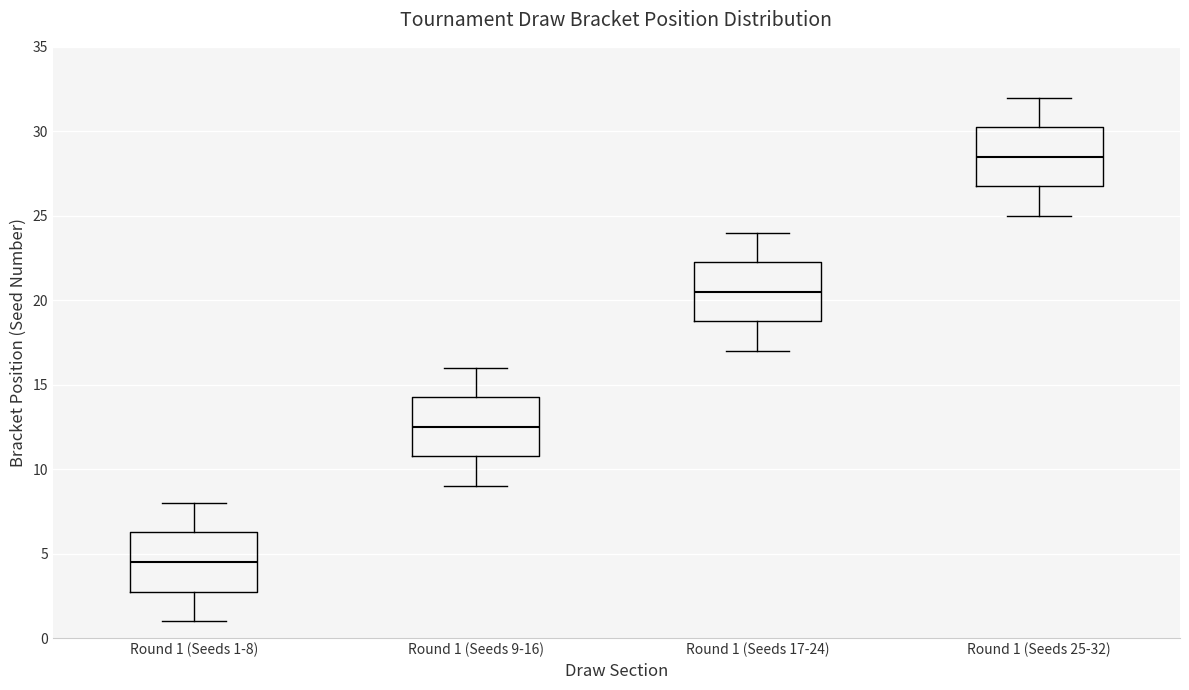

Reading left to right, transcribe this box plot: for each box, give where its median line is, the range the box spans, and where its two whiskers end, as read against the y-axis. The values are not printed on the chart, so give them approximately, as read against the axis.

Round 1 (Seeds 1-8): median 4.5, box 3.0 to 6.5, whiskers 1.0 to 8.0
Round 1 (Seeds 9-16): median 12.5, box 11.0 to 14.5, whiskers 9.0 to 16.0
Round 1 (Seeds 17-24): median 20.5, box 19.0 to 22.5, whiskers 17.0 to 24.0
Round 1 (Seeds 25-32): median 28.5, box 27.0 to 30.5, whiskers 25.0 to 32.0